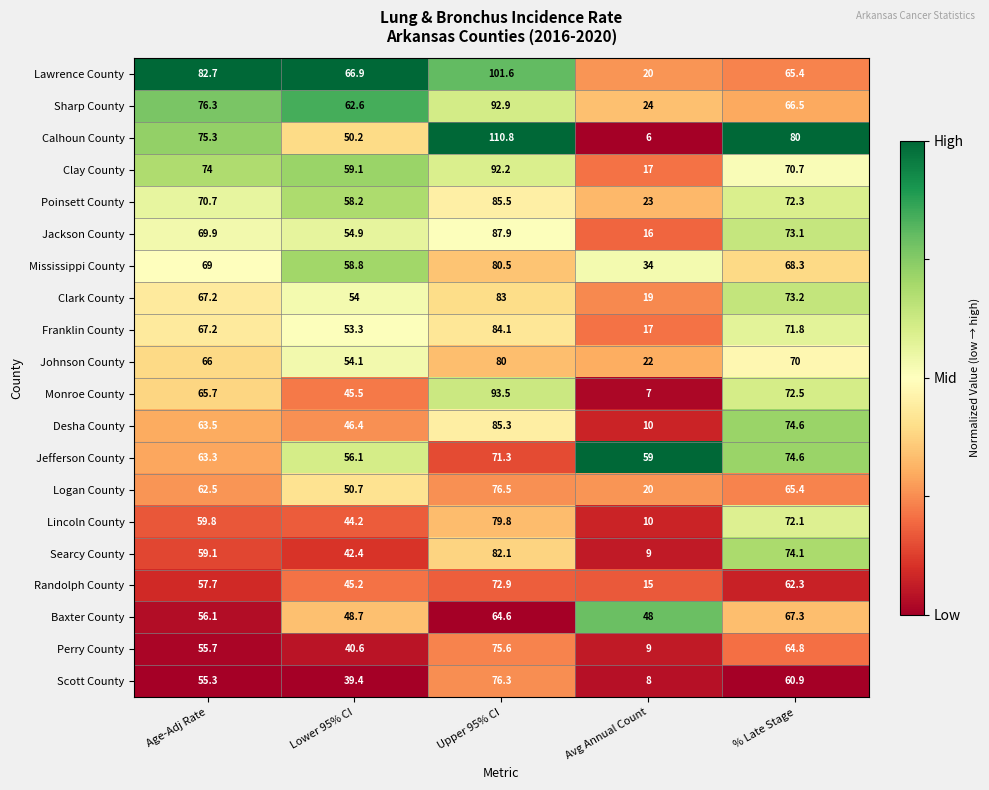

What is the highest value of the Jefferson County series?

74.6